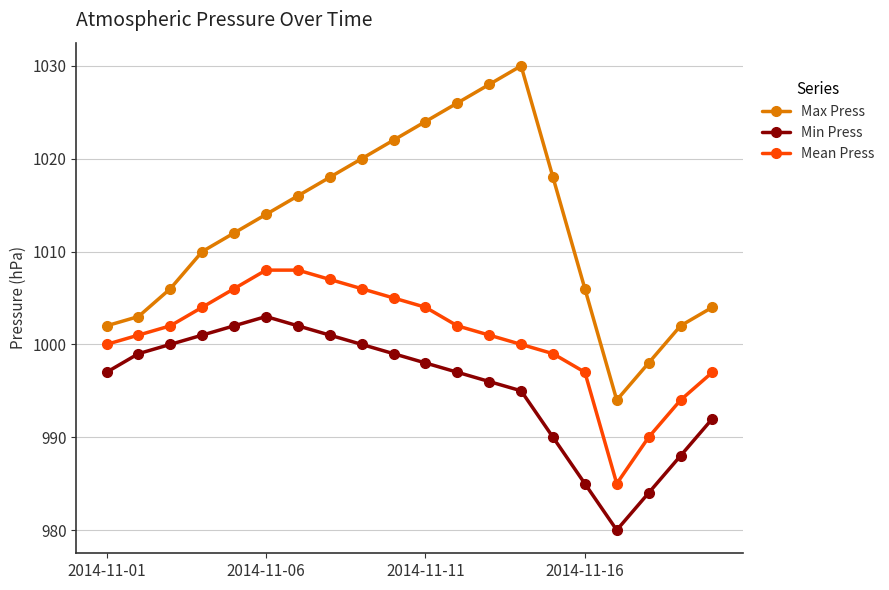

What are all the series names shown in the legend?

Max Press, Min Press, Mean Press